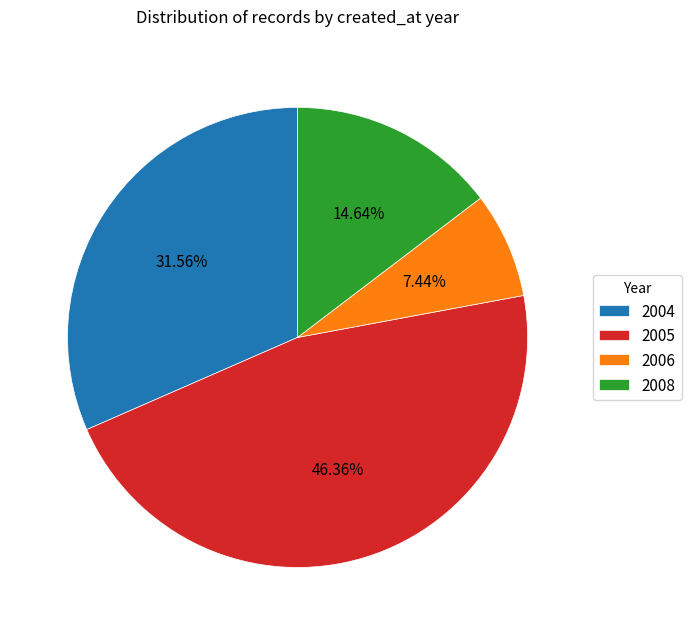

Does 2004 represent more than half of the total?

No